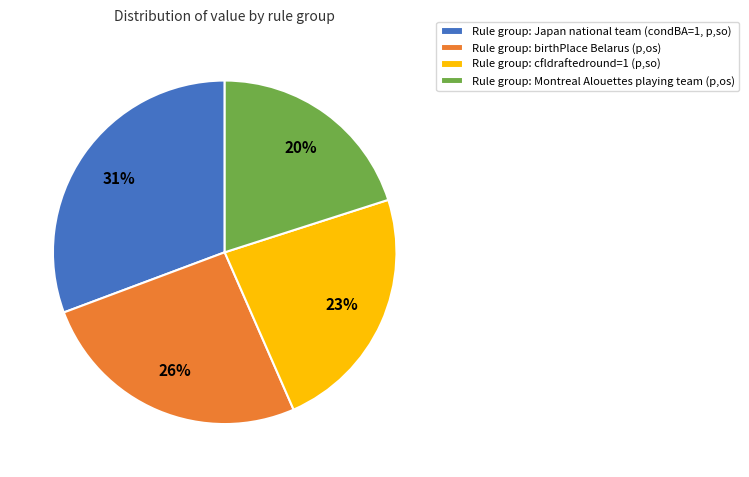

Rank the categories by value from lowest to highest.

Rule group: Montreal Alouettes playing team (p,os), Rule group: cfldraftedround=1 (p,so), Rule group: birthPlace Belarus (p,os), Rule group: Japan national team (condBA=1, p,so)